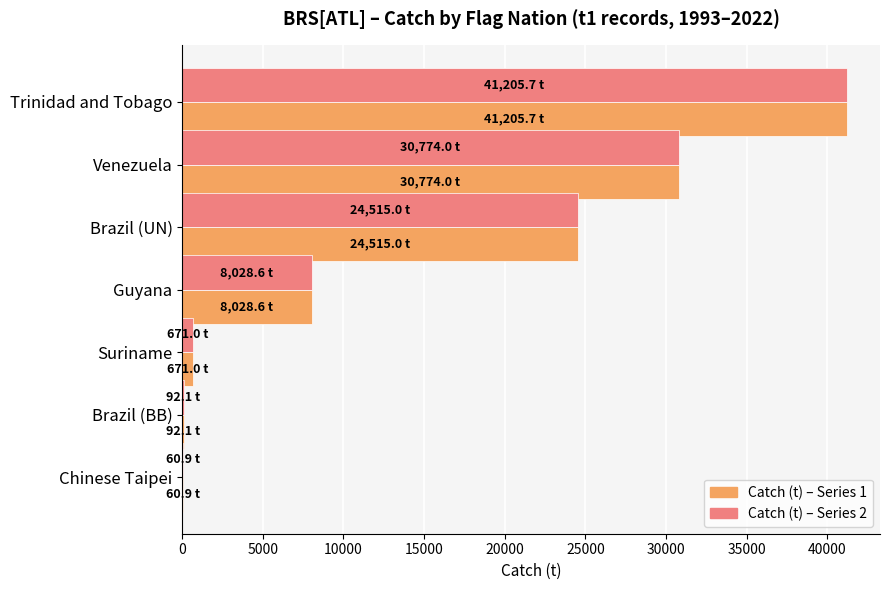

Which category has the highest value across all series?

Trinidad and Tobago